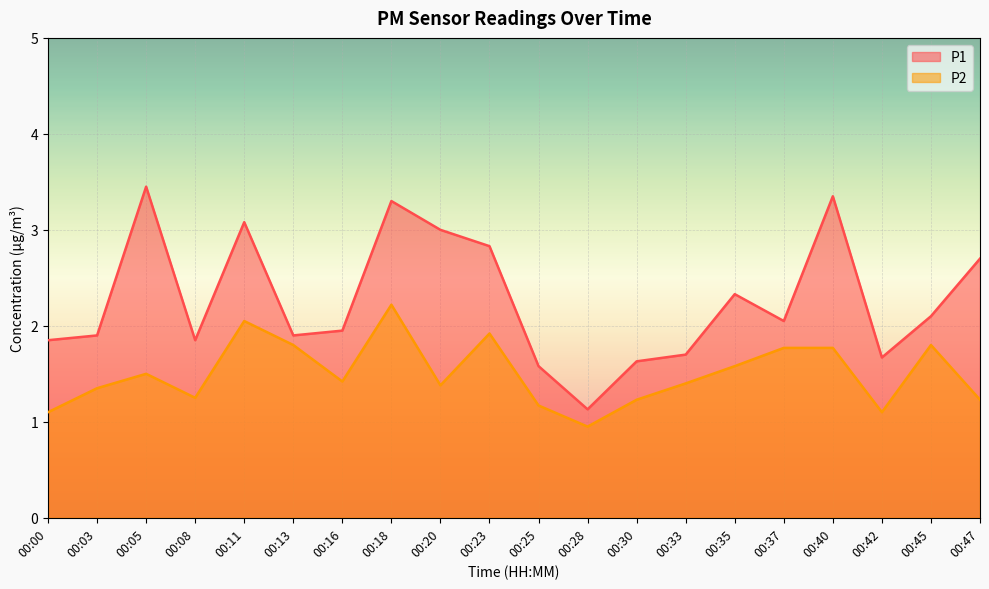

Read the P2 value at 00:37.

1.8